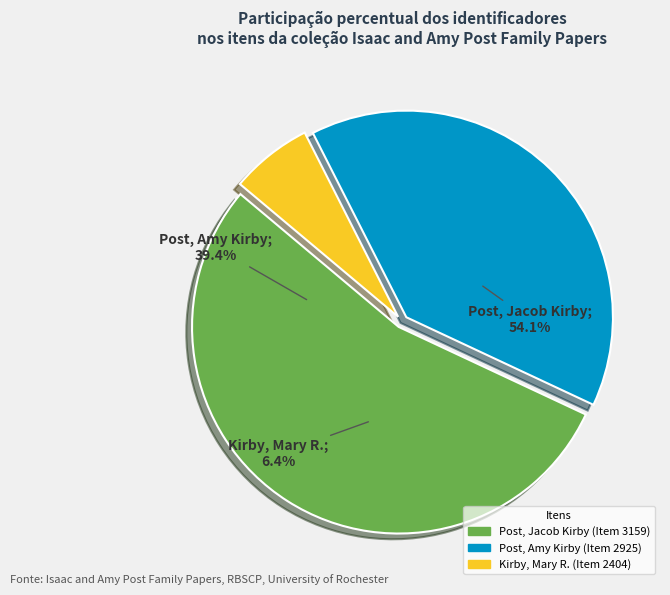

Combined, what portion of the pie is Post, Jacob Kirby (Item 3159) and Kirby, Mary R. (Item 2404)?

60.6%